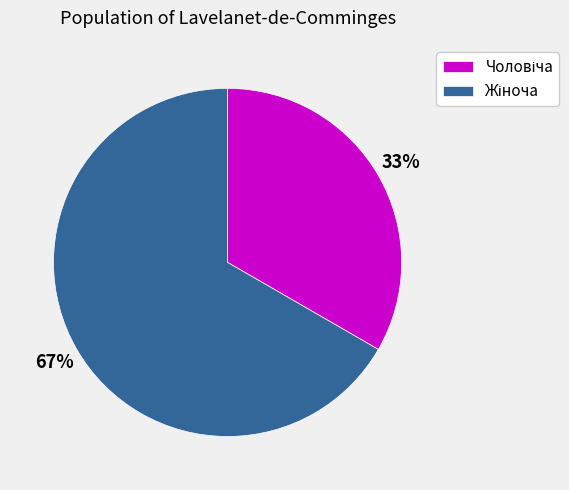

How many slices are in this pie chart?

2